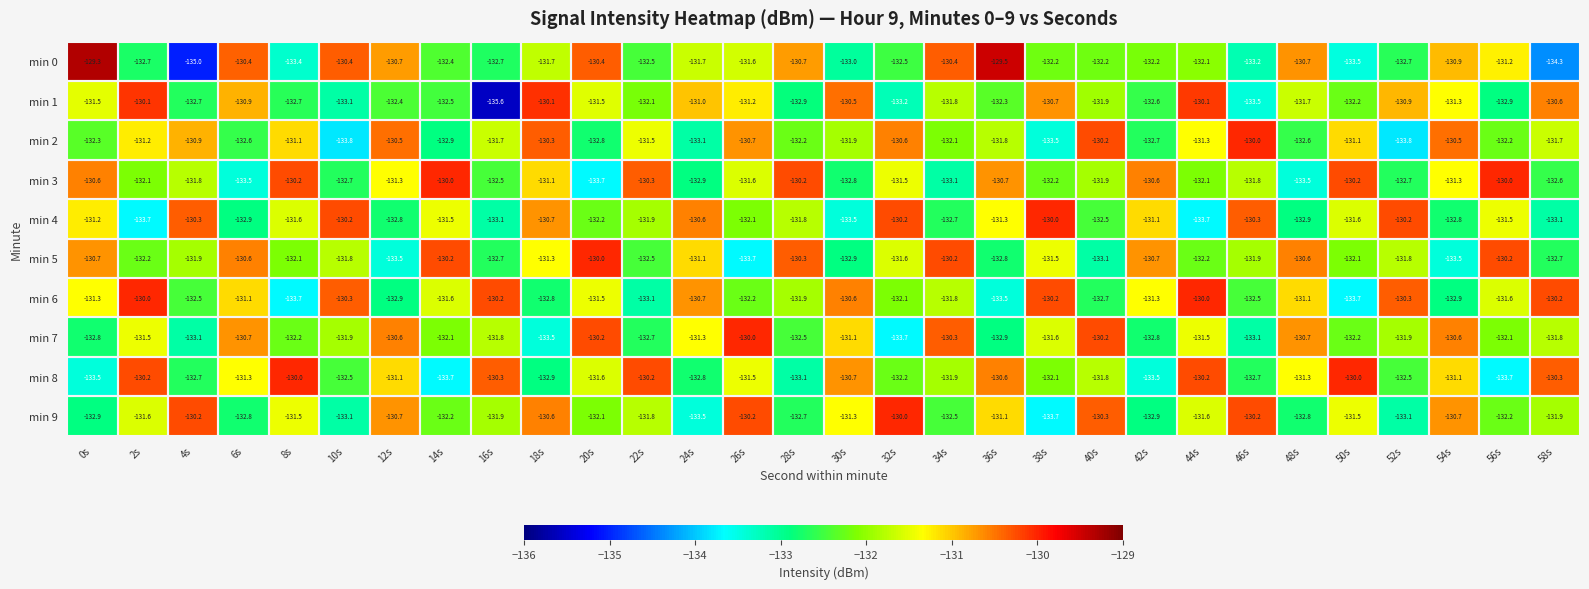

What is the sum of the min 7 values at 8s and 6s?

-262.9